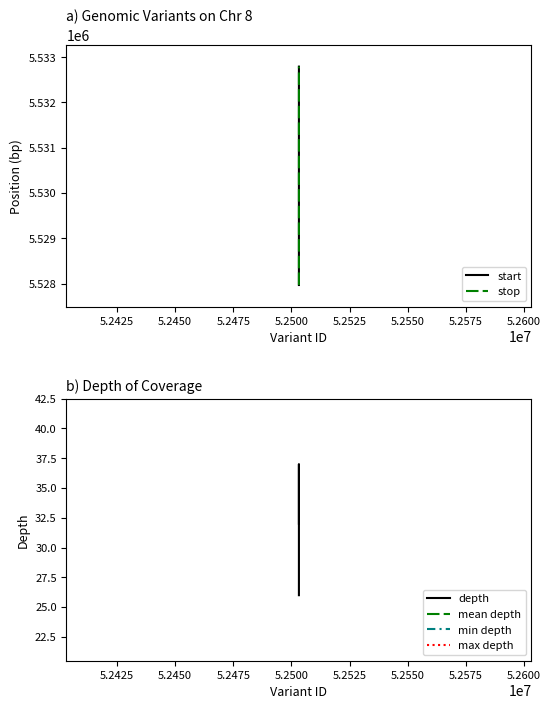

Reading left to right, transcribe all the data shown in this chart.

start: 5527971.0	5531713.0	5531926.0	5532792.0
stop: 5527972.0	5531714.0	5531927.0	5532793.0
depth: 26.0	27.0	37.0	32.0
mean depth: 30.5	30.5	30.5	30.5
min depth: 26.0	26.0	26.0	26.0
max depth: 37.0	37.0	37.0	37.0